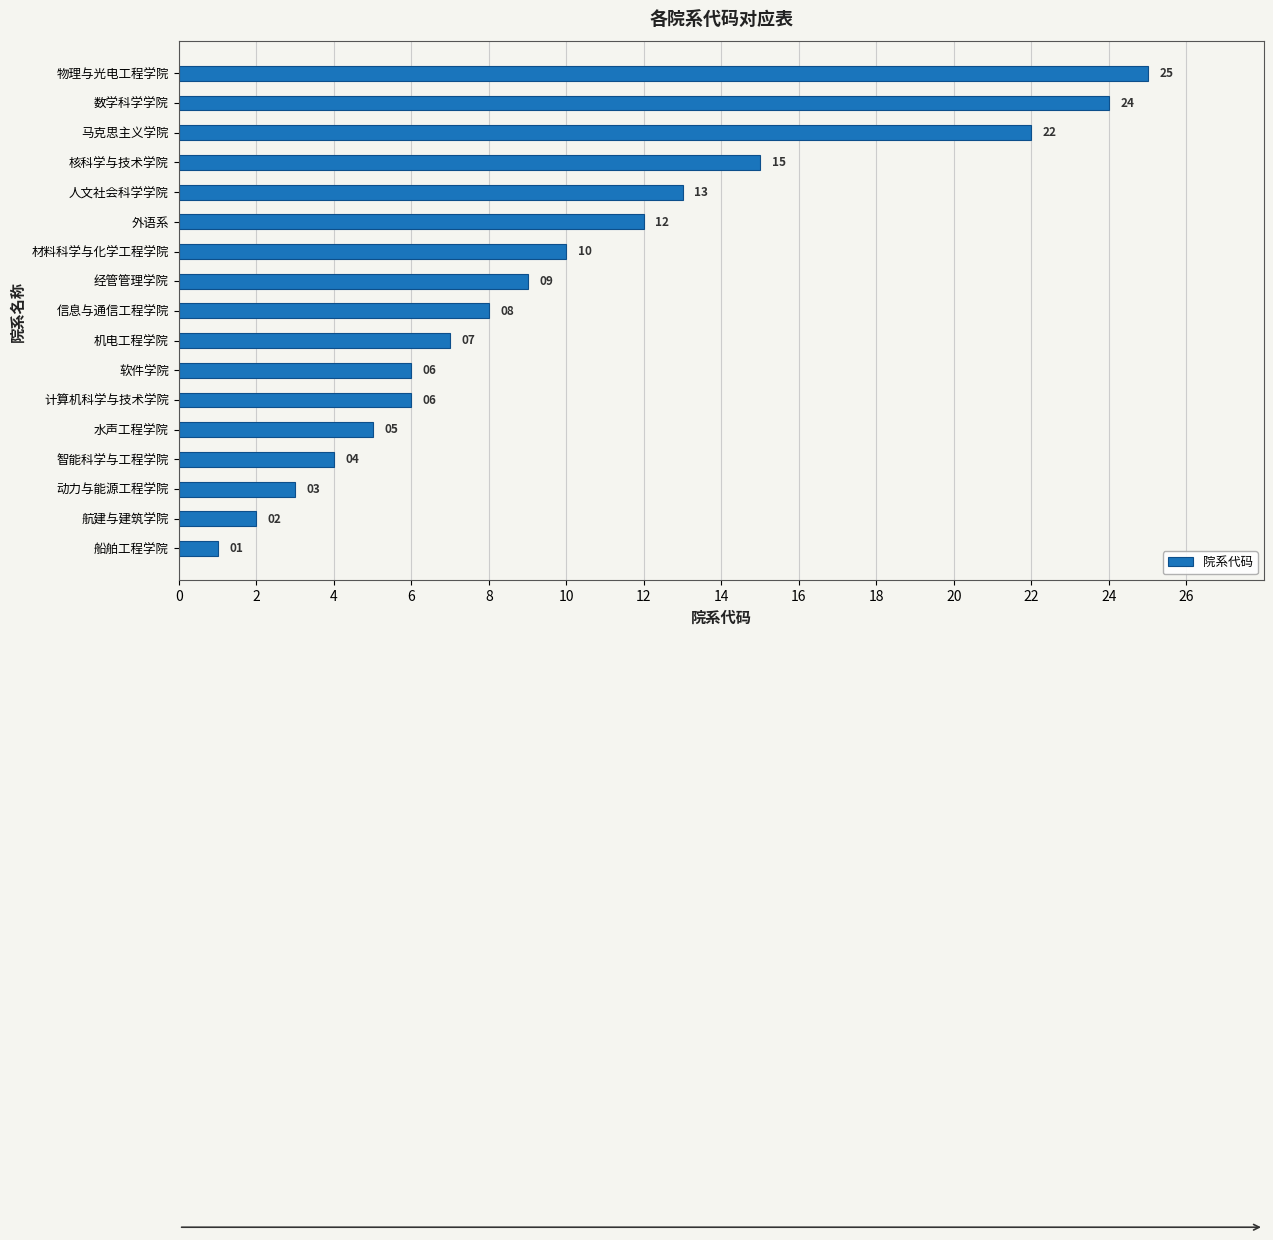

Count the number of data series in this chart.

1